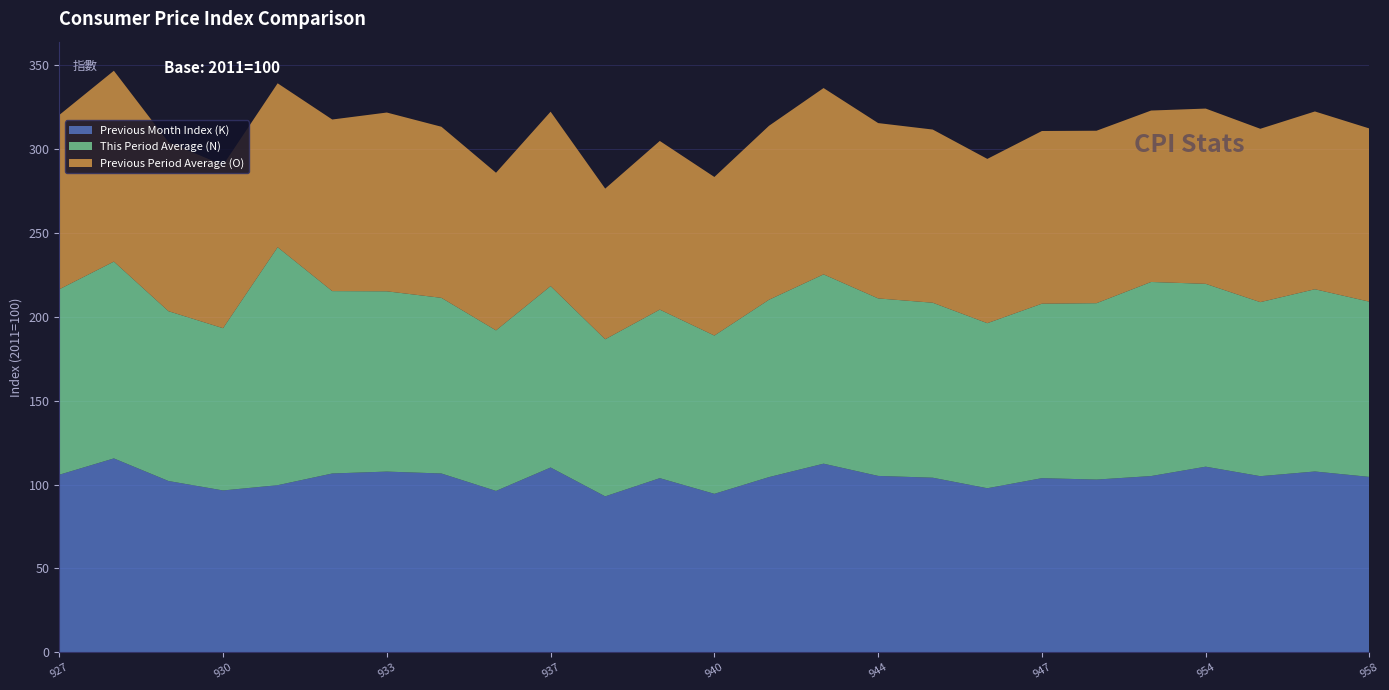

Reading left to right, transcribe all the data shown in this chart.

Previous Month Index (K): 927=105.8	928=115.6	929=102.1	930=96.5	931=99.6	932=106.6	933=107.7	935=106.6	936=96.2	937=110.2	938=93.0	939=103.8	940=94.5	941=104.4	943=112.5	944=105.2	945=104.1	946=97.8	947=103.8	948=103.0	951=105.1	954=110.7	955=105.0	957=107.8	958=104.6
This Period Average (N): 927=110.6	928=117.4	929=101.3	930=96.8	931=141.9	932=108.8	933=107.5	935=104.8	936=95.7	937=108.2	938=93.7	939=100.5	940=94.4	941=105.8	943=112.9	944=105.8	945=104.3	946=98.4	947=104.0	948=105.2	951=115.7	954=109.0	955=103.8	957=108.7	958=104.5
Previous Period Average (O): 927=103.9	928=113.8	929=100.8	930=97.2	931=97.8	932=102.3	933=106.6	935=102.0	936=94.0	937=104.0	938=89.8	939=100.6	940=94.6	941=103.7	943=111.1	944=104.6	945=103.3	946=98.0	947=103.0	948=102.8	951=102.2	954=104.5	955=103.4	957=106.0	958=103.3